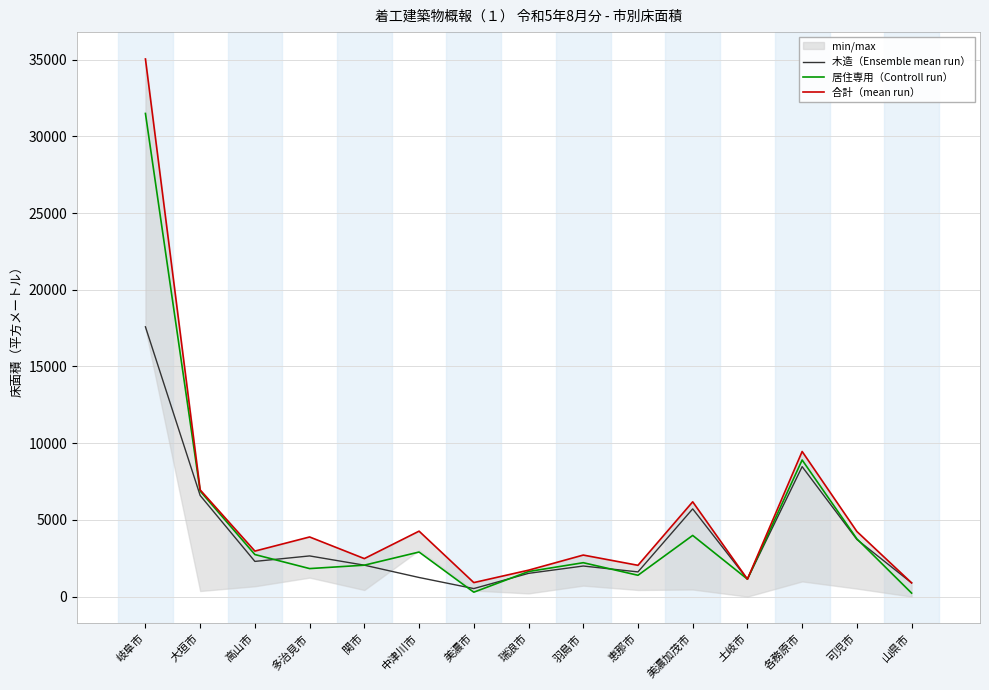

What is the greatest value displayed?

35038